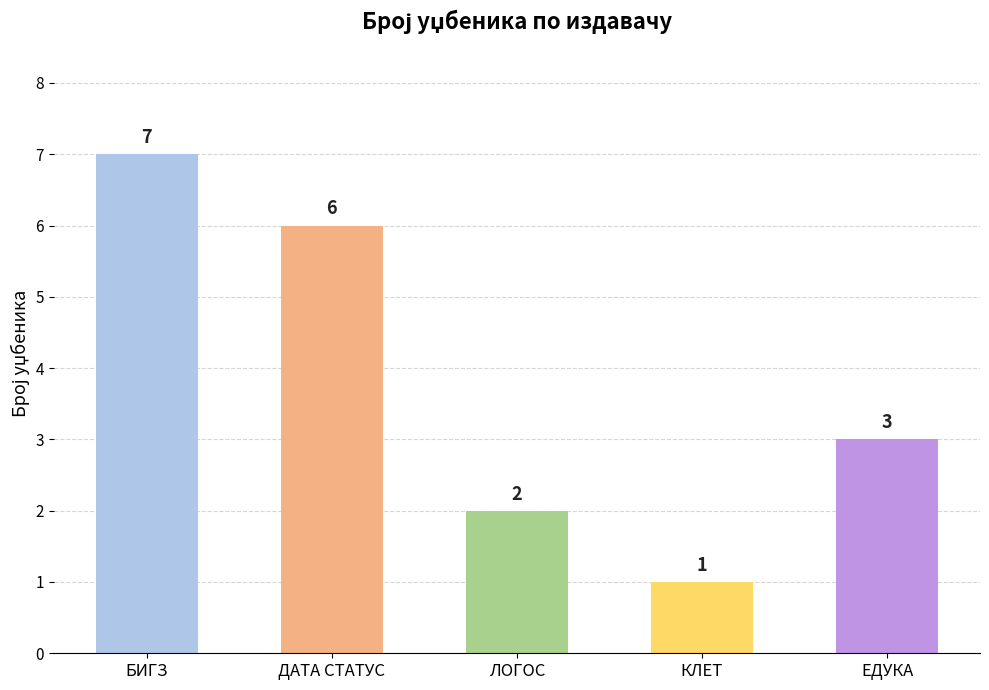

Does the chart contain any negative values?

No